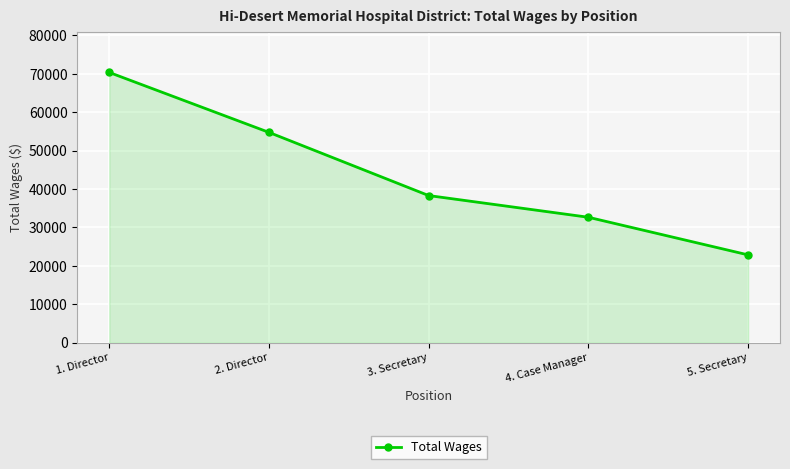

How many values are below 38307?

2